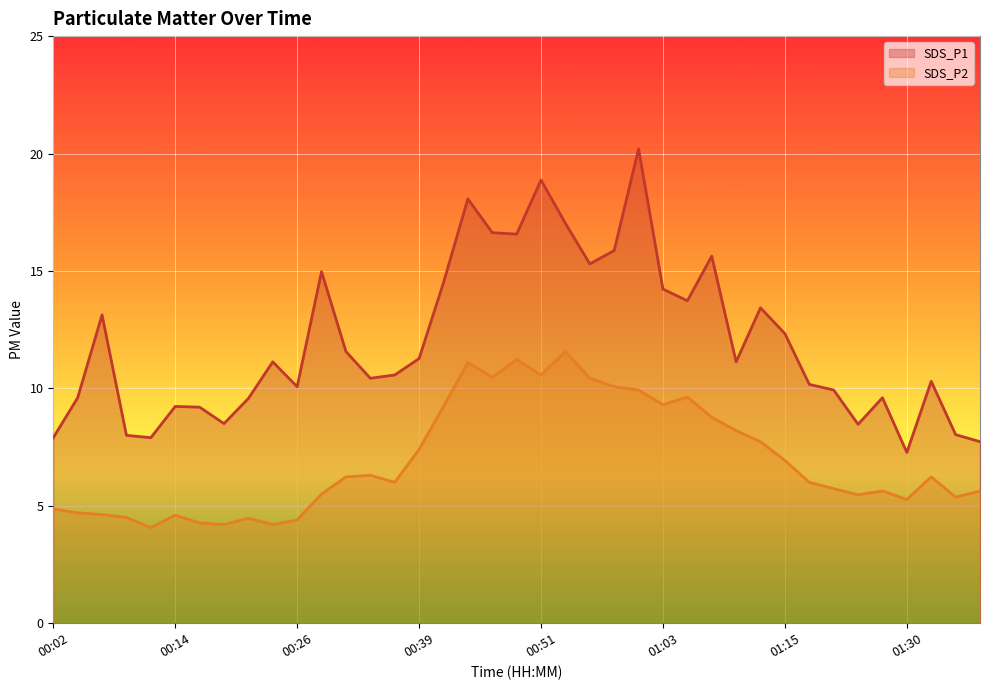

True or false: SDS_P2 and SDS_P1 intersect in this chart.

False